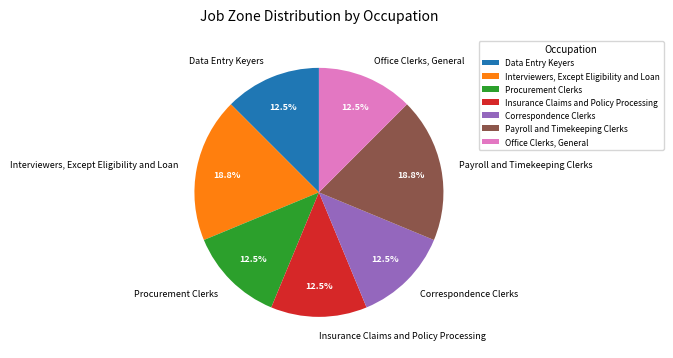

Is the sum of Interviewers, Except Eligibility and Loan and Payroll and Timekeeping Clerks greater than half?

No